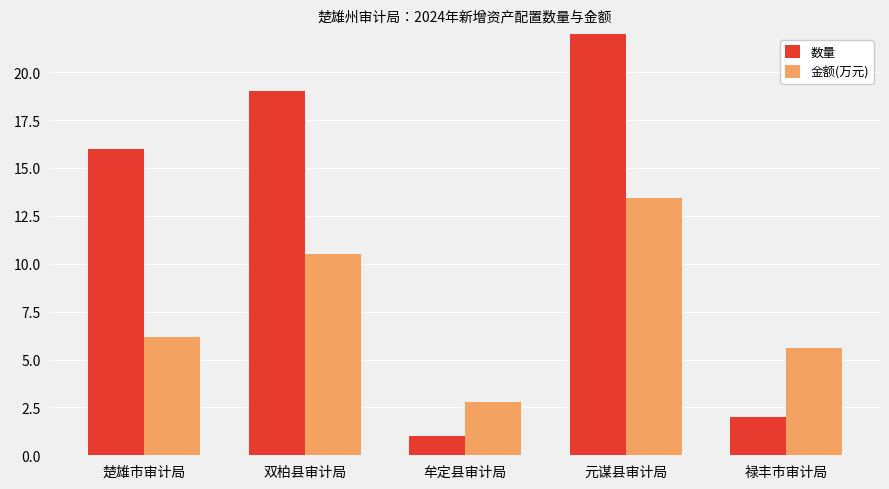

Is it true that 数量 equals 1.7 at 牟定县审计局?

False